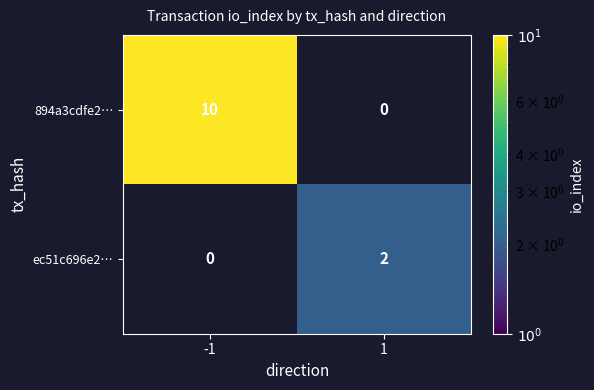

The value of 894a3cdfe2… at 1 is -6. True or false?

False